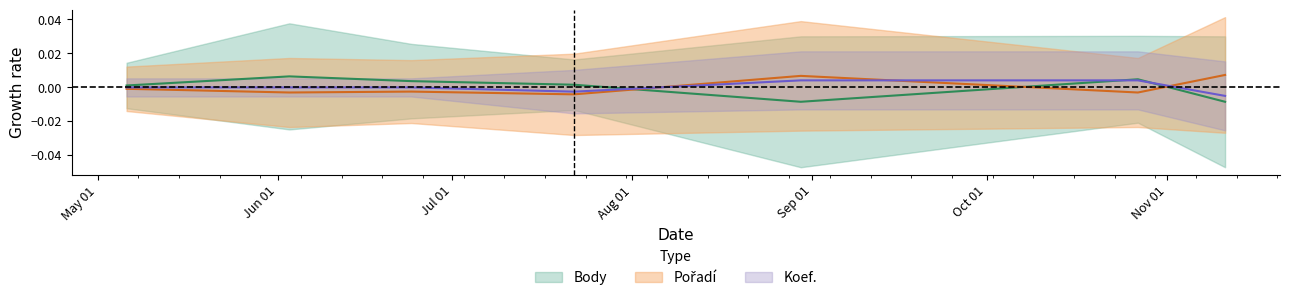

How many positive values does the Body series have?

5